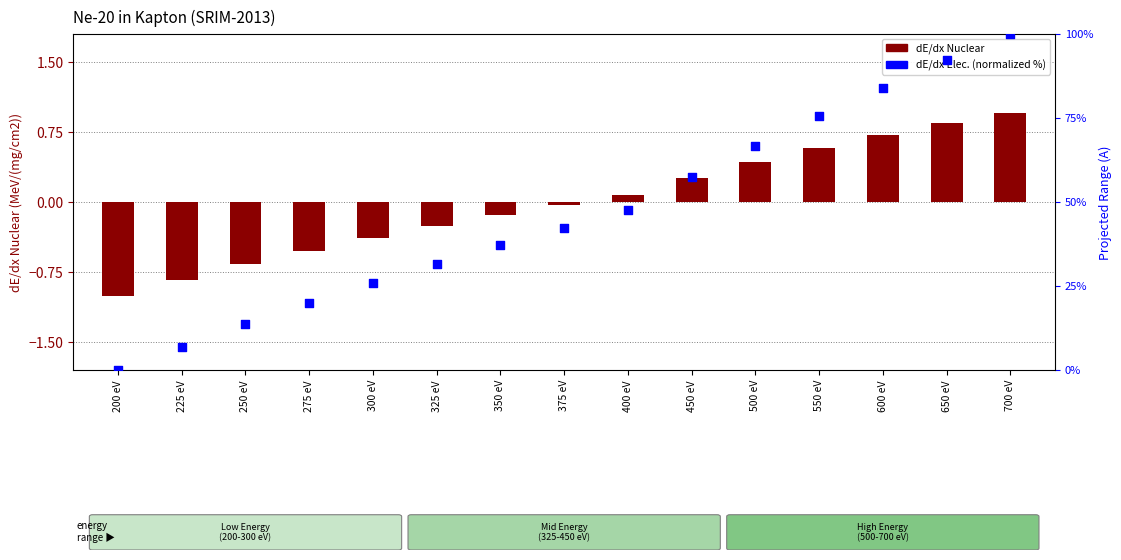

Is the value of dE/dx Nuclear at 250 eV greater than the value of dE/dx Elec. (normalized %) at 500 eV?

No